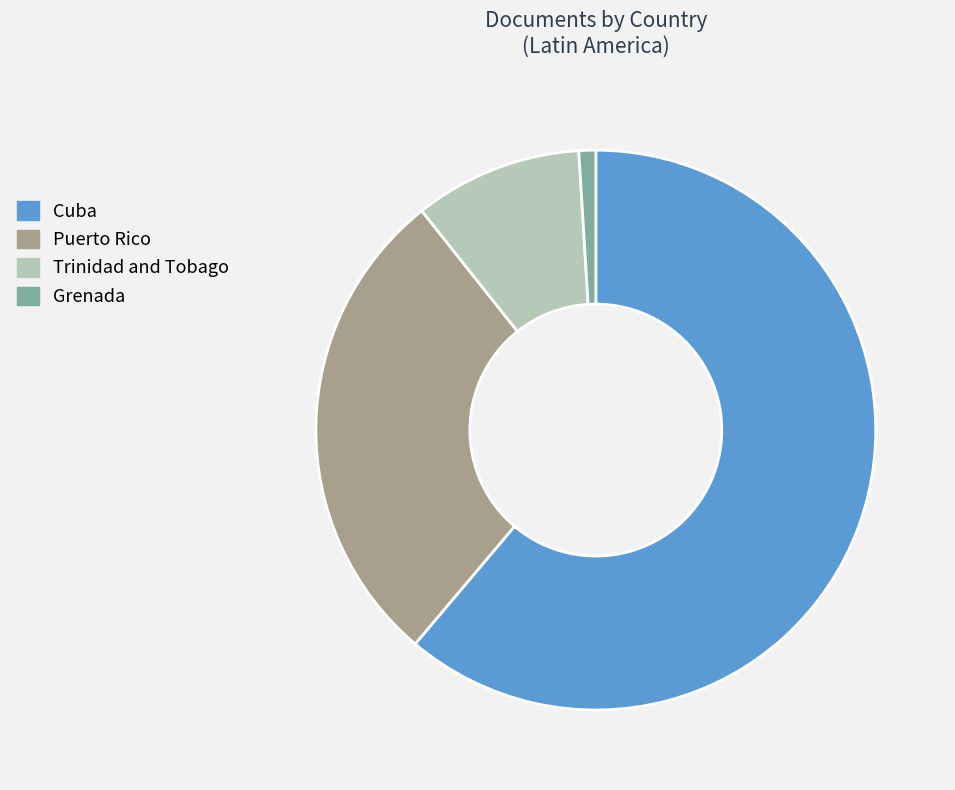

Between Grenada and Puerto Rico, which is larger?

Puerto Rico